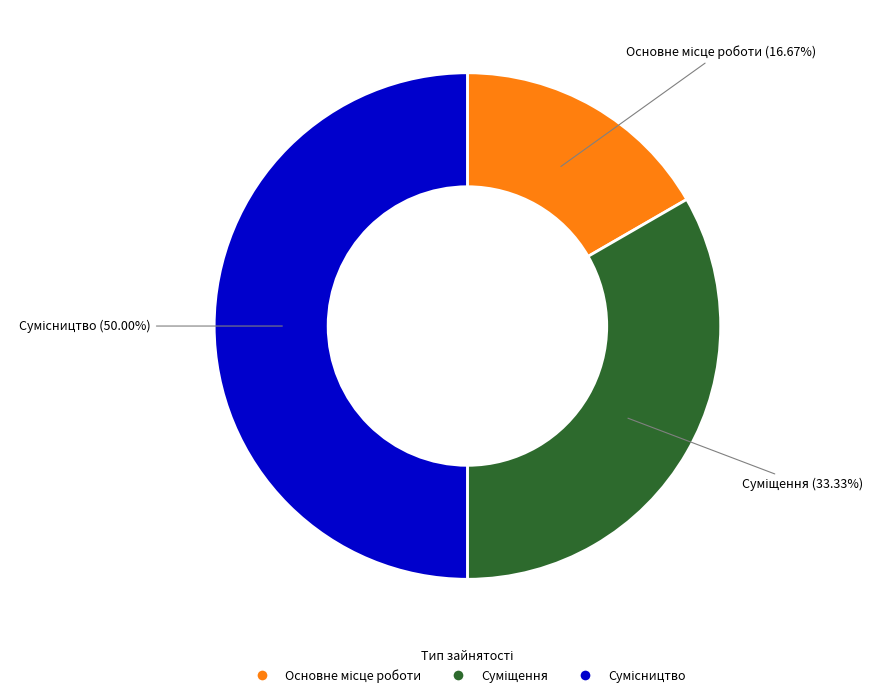

To the nearest percent, what portion does Сумісництво represent?

50%